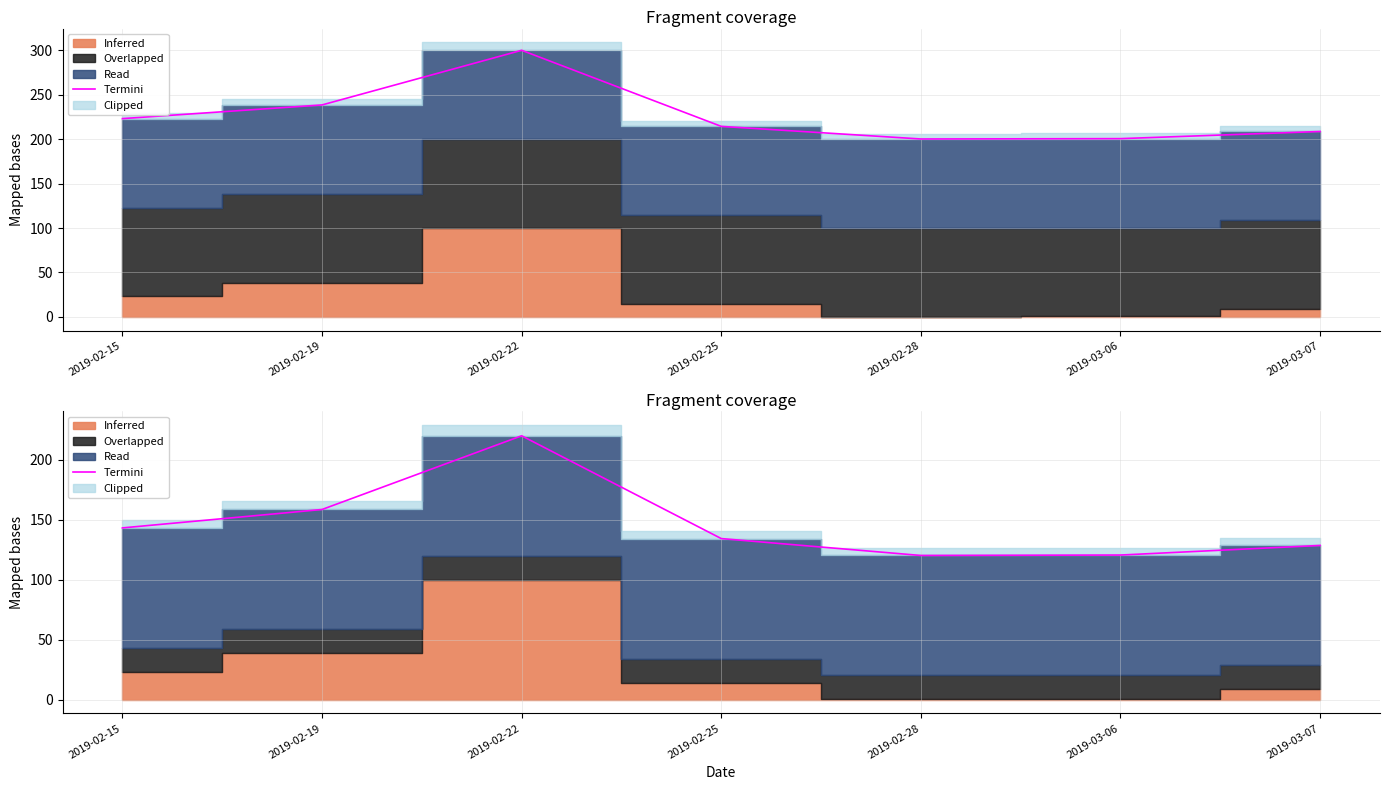

Reading left to right, what are all the values shown in this chart?

143.2	158.5	220.0	134.3	120.2	120.6	128.6